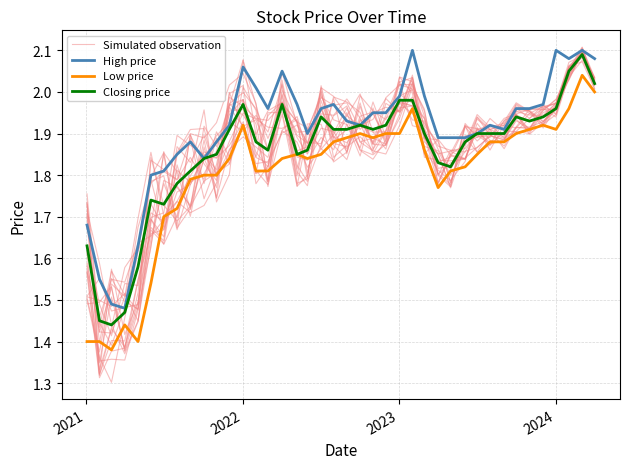

What is the highest value of the High price series?

2.1